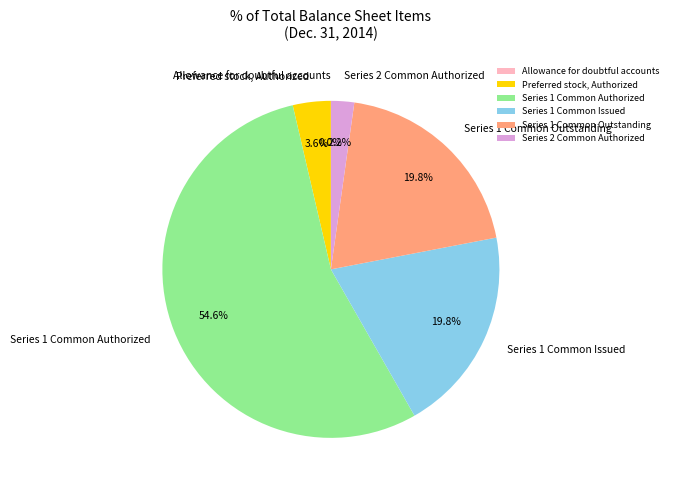

Is there any slice that represents more than half of the pie?

Yes